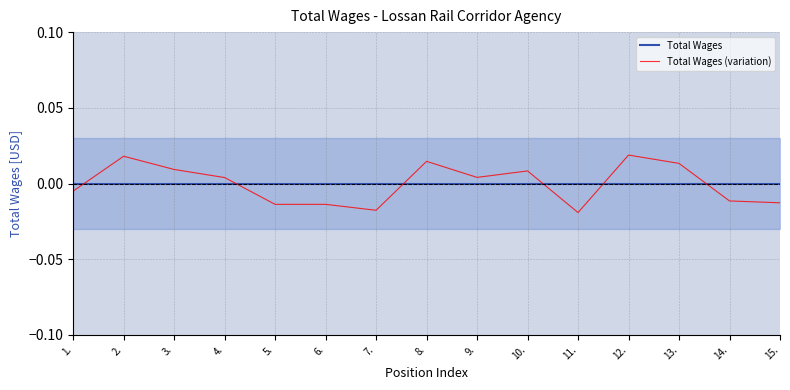

True or false: Total Wages has a value of 0.0 at 1..

True